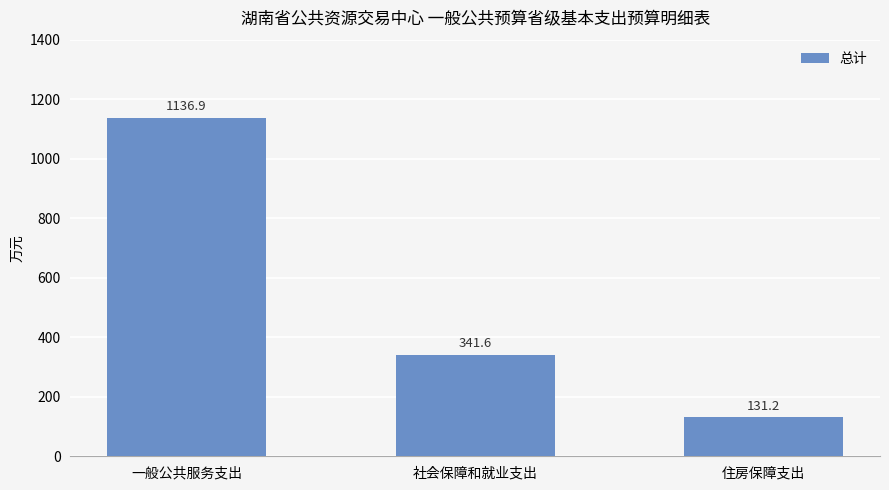

What is the average value?

536.6